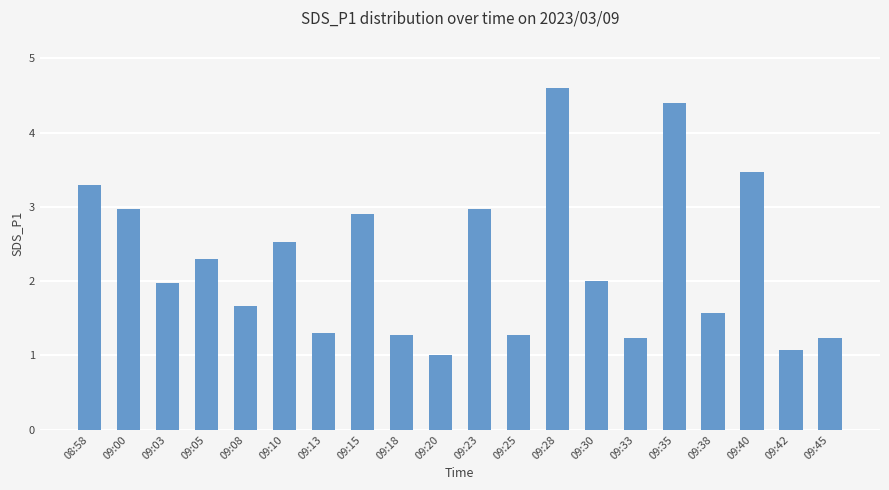

Reading left to right, list all the values displayed in this chart.

08:58=3.3	09:00=3.0	09:03=2.0	09:05=2.3	09:08=1.7	09:10=2.5	09:13=1.3	09:15=2.9	09:18=1.3	09:20=1.0	09:23=3.0	09:25=1.3	09:28=4.6	09:30=2.0	09:33=1.2	09:35=4.4	09:38=1.6	09:40=3.5	09:42=1.1	09:45=1.2